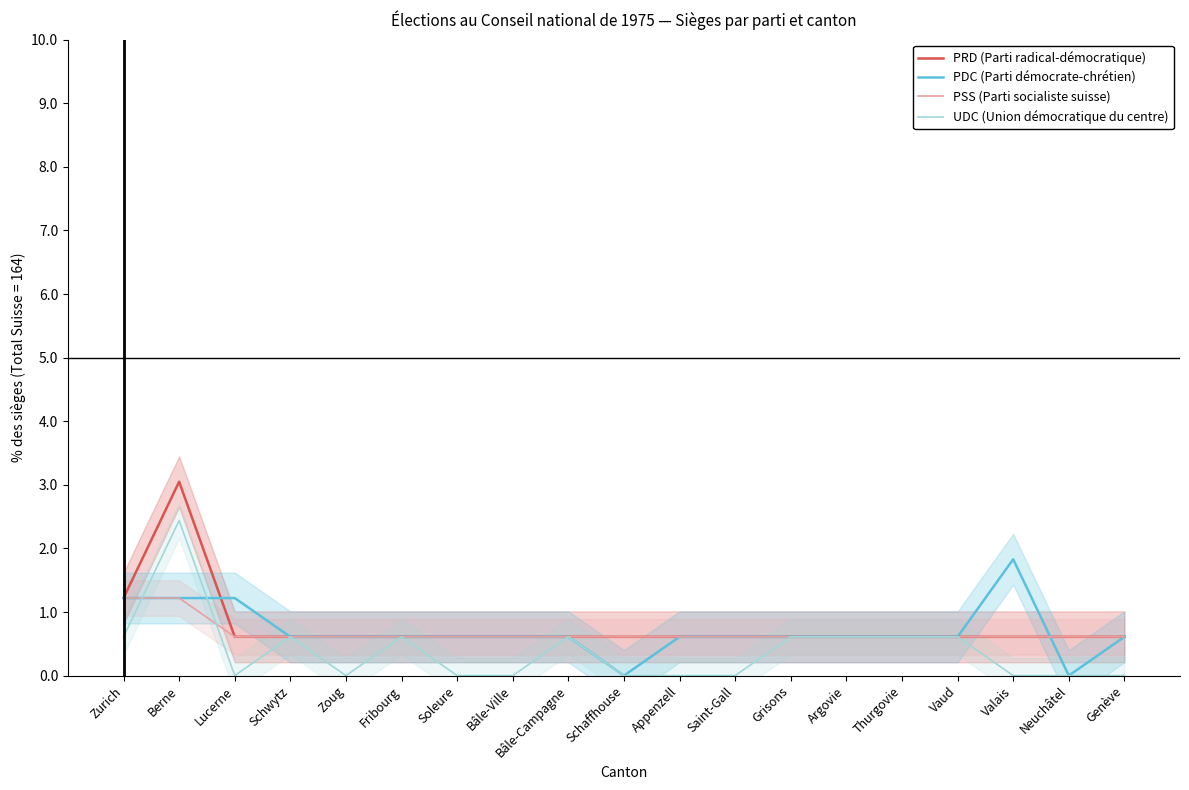

Reading left to right, what are all the values shown in this chart?

PRD (Parti radical-démocratique): Zurich=1.2	Berne=3.0	Lucerne=0.6	Schwytz=0.6	Zoug=0.6	Fribourg=0.6	Soleure=0.6	Bâle-Ville=0.6	Bâle-Campagne=0.6	Schaffhouse=0.6	Appenzell=0.6	Saint-Gall=0.6	Grisons=0.6	Argovie=0.6	Thurgovie=0.6	Vaud=0.6	Valais=0.6	Neuchâtel=0.6	Genève=0.6
PDC (Parti démocrate-chrétien): Zurich=1.2	Berne=1.2	Lucerne=1.2	Schwytz=0.6	Zoug=0.6	Fribourg=0.6	Soleure=0.6	Bâle-Ville=0.6	Bâle-Campagne=0.6	Schaffhouse=0.0	Appenzell=0.6	Saint-Gall=0.6	Grisons=0.6	Argovie=0.6	Thurgovie=0.6	Vaud=0.6	Valais=1.8	Neuchâtel=0.0	Genève=0.6
PSS (Parti socialiste suisse): Zurich=1.2	Berne=1.2	Lucerne=0.6	Schwytz=0.6	Zoug=0.6	Fribourg=0.6	Soleure=0.6	Bâle-Ville=0.6	Bâle-Campagne=0.6	Schaffhouse=0.6	Appenzell=0.6	Saint-Gall=0.6	Grisons=0.6	Argovie=0.6	Thurgovie=0.6	Vaud=0.6	Valais=0.6	Neuchâtel=0.6	Genève=0.6
UDC (Union démocratique du centre): Zurich=0.6	Berne=2.4	Lucerne=0.0	Schwytz=0.6	Zoug=0.0	Fribourg=0.6	Soleure=0.0	Bâle-Ville=0.0	Bâle-Campagne=0.6	Schaffhouse=0.0	Appenzell=0.0	Saint-Gall=0.0	Grisons=0.6	Argovie=0.6	Thurgovie=0.6	Vaud=0.6	Valais=0.0	Neuchâtel=0.0	Genève=0.0